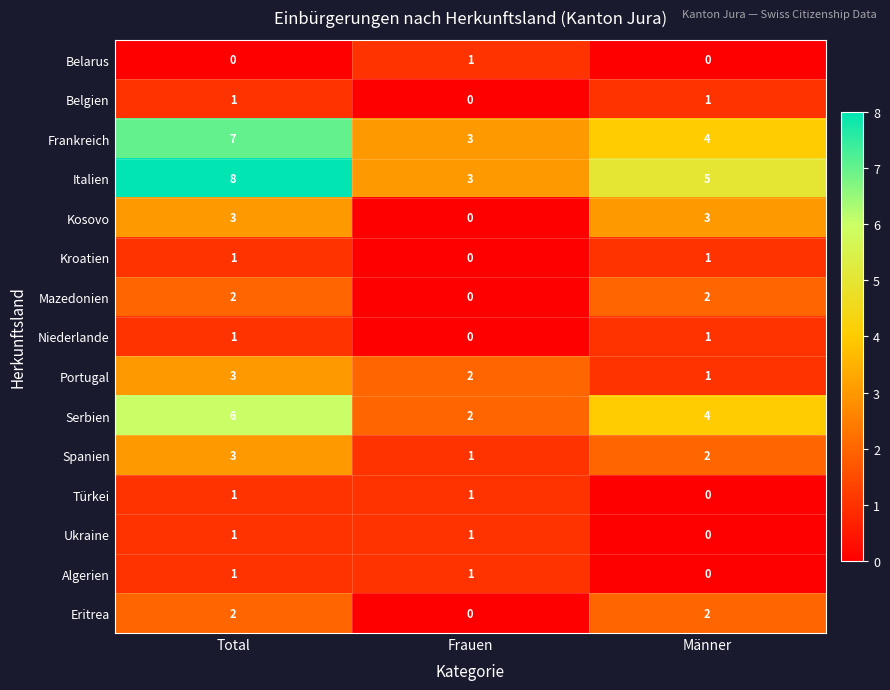

What is the approximate value of Spanien at Total?

3